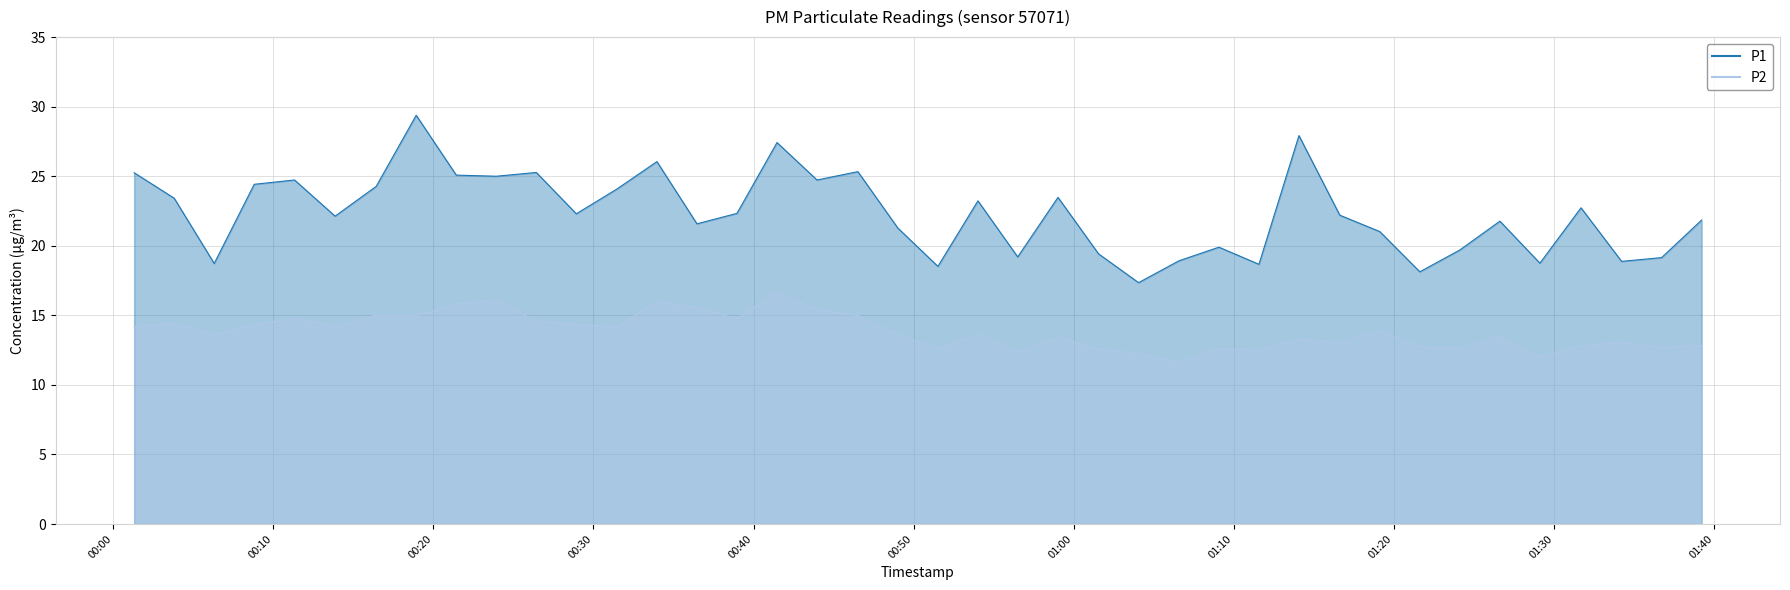

What is the difference between the highest and lowest values at 2024-01-30T01:04:03?

5.1